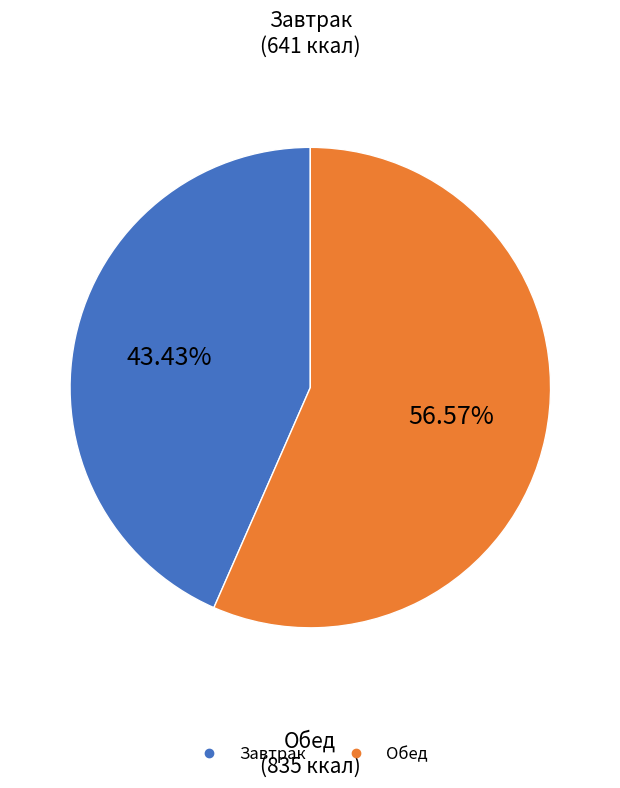

To the nearest percent, what is the difference between the largest and smallest slice percentages?

13%